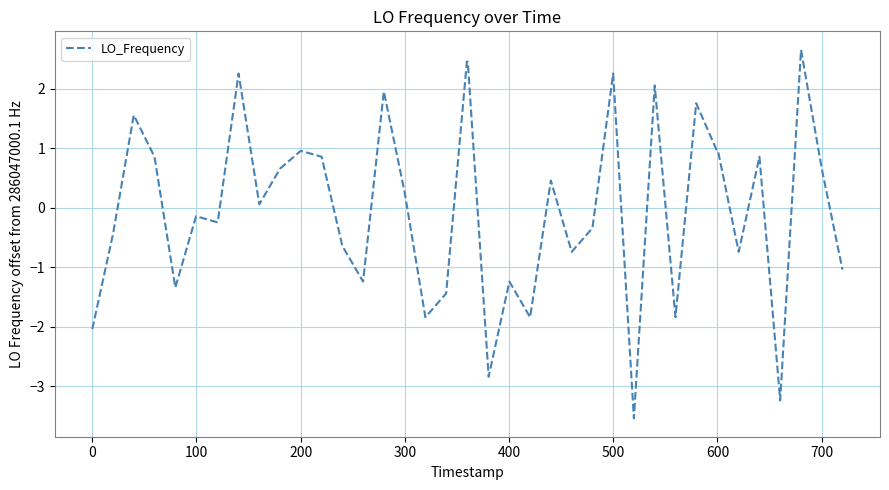

What is the greatest value displayed?

2.7